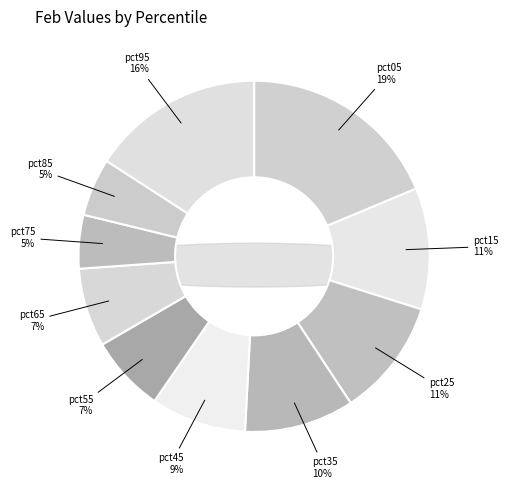

Which category has the smallest portion of the pie?

pct75